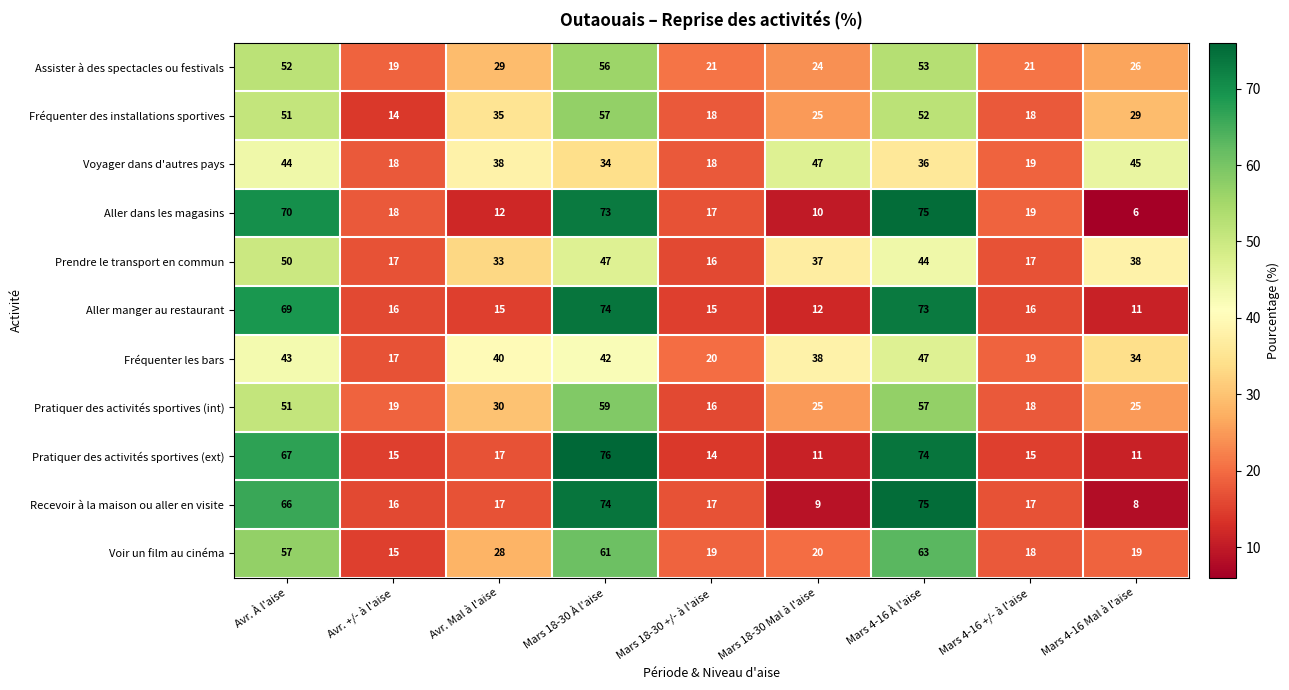

Where does the Recevoir à la maison ou aller en visite series first go above 17?

Avr. À l'aise